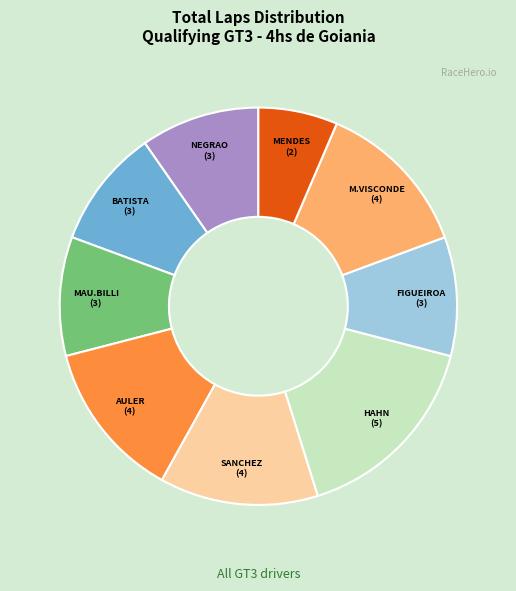

Does any single category account for the majority?

No